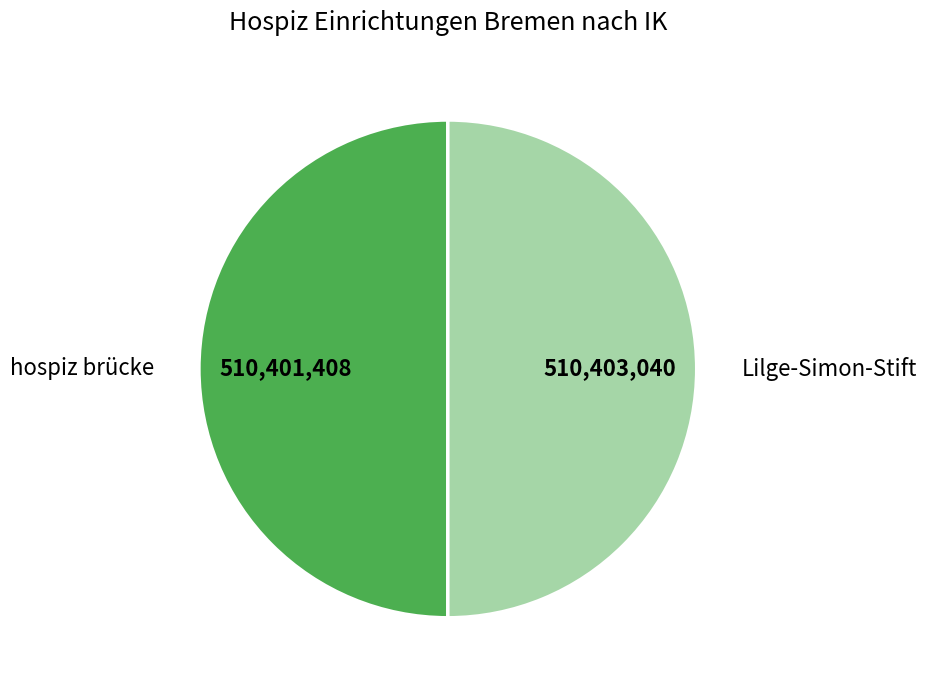

Approximately how many times larger is the value at hospiz brücke compared to Lilge-Simon-Stift?

1.0